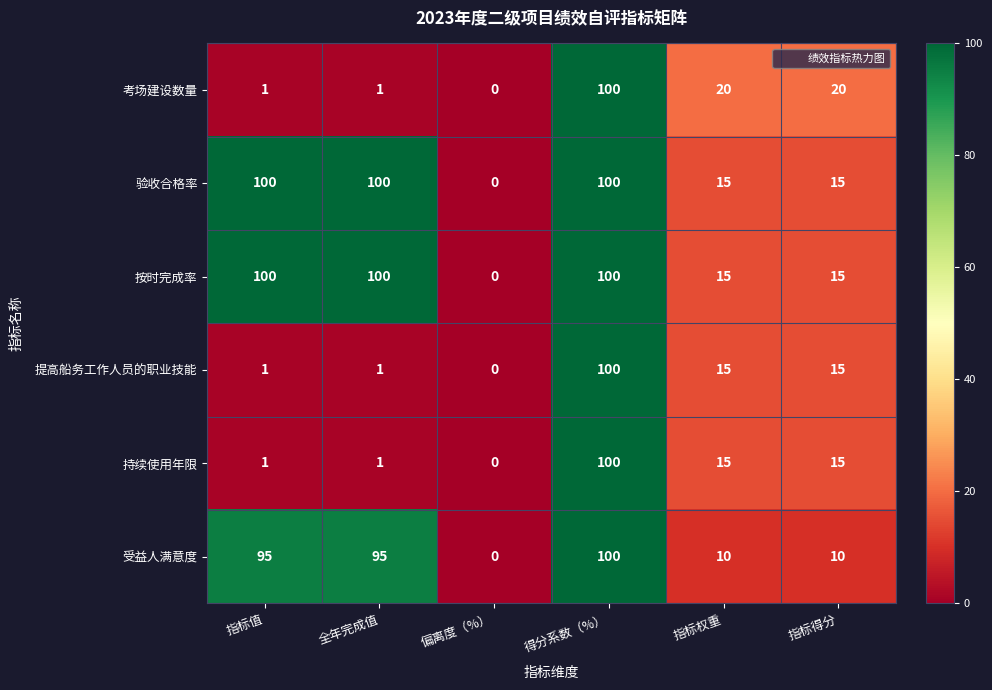

What is the approximate value of 验收合格率 at 得分系数（%）, to the nearest 10?

100